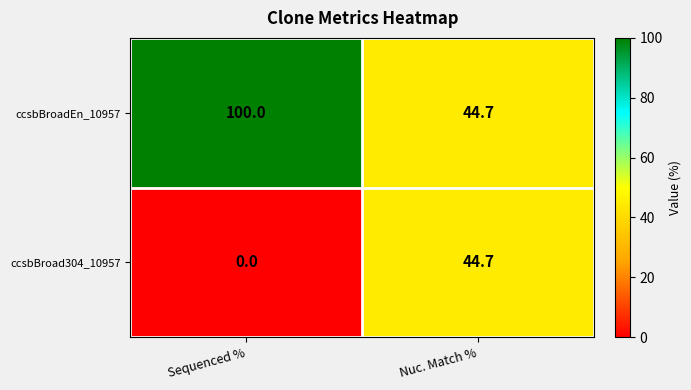

What is the sum of the ccsbBroadEn_10957 values at Sequenced % and Nuc. Match %?

144.7